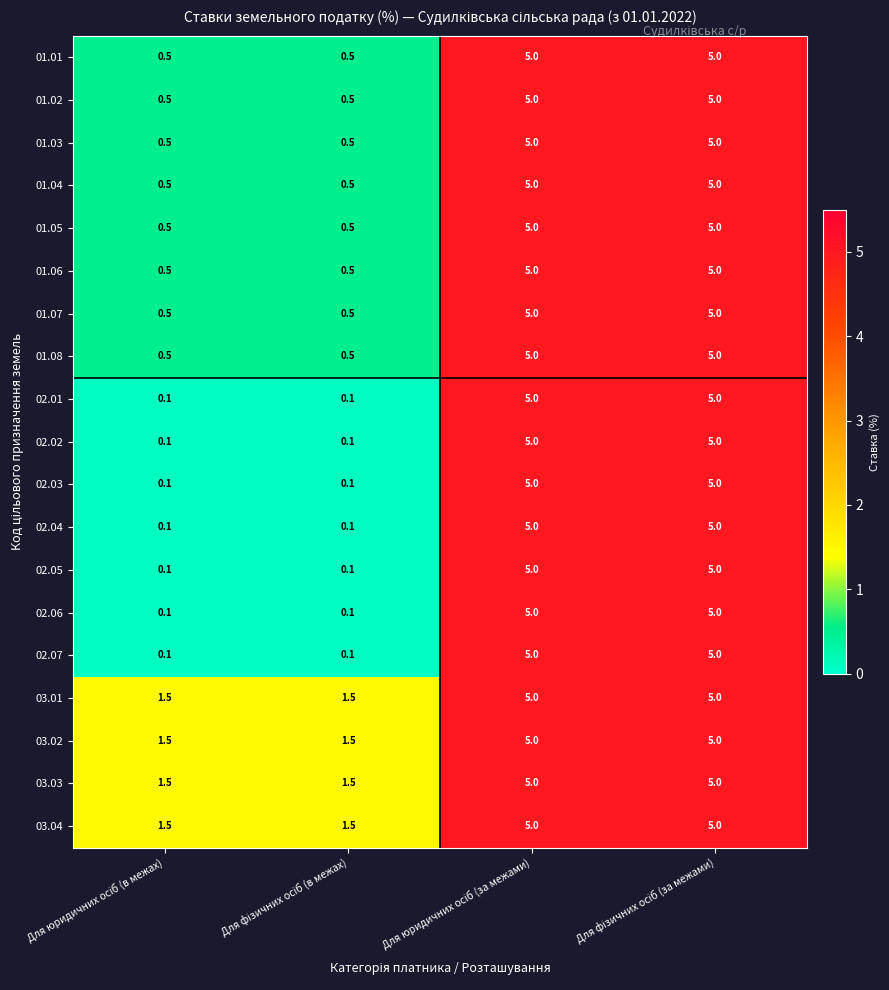

What is the difference between the maximum and minimum values in the 03.03 series?

3.5